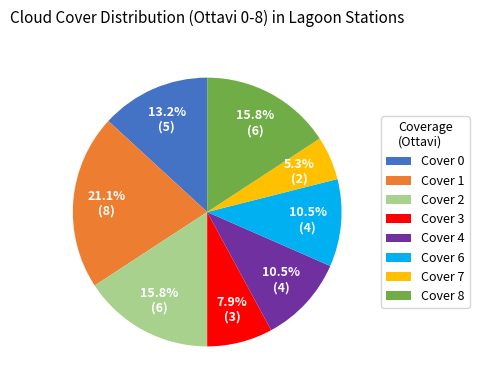

Does Cover 7 represent more than half of the total?

No